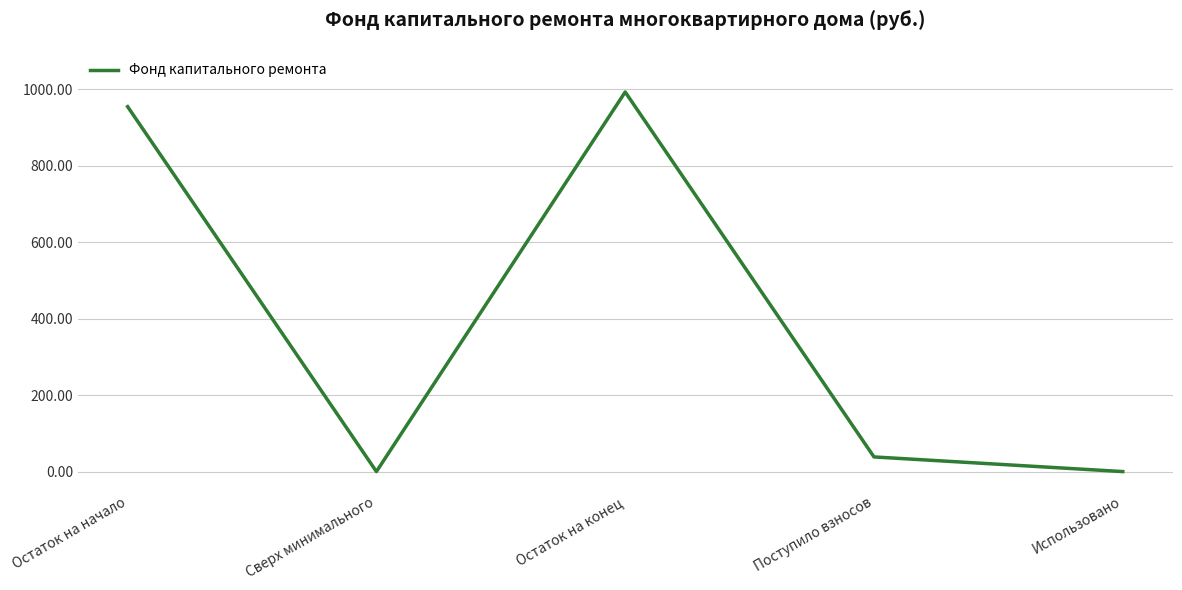

What value does the data have at Остаток на конец?

992.7